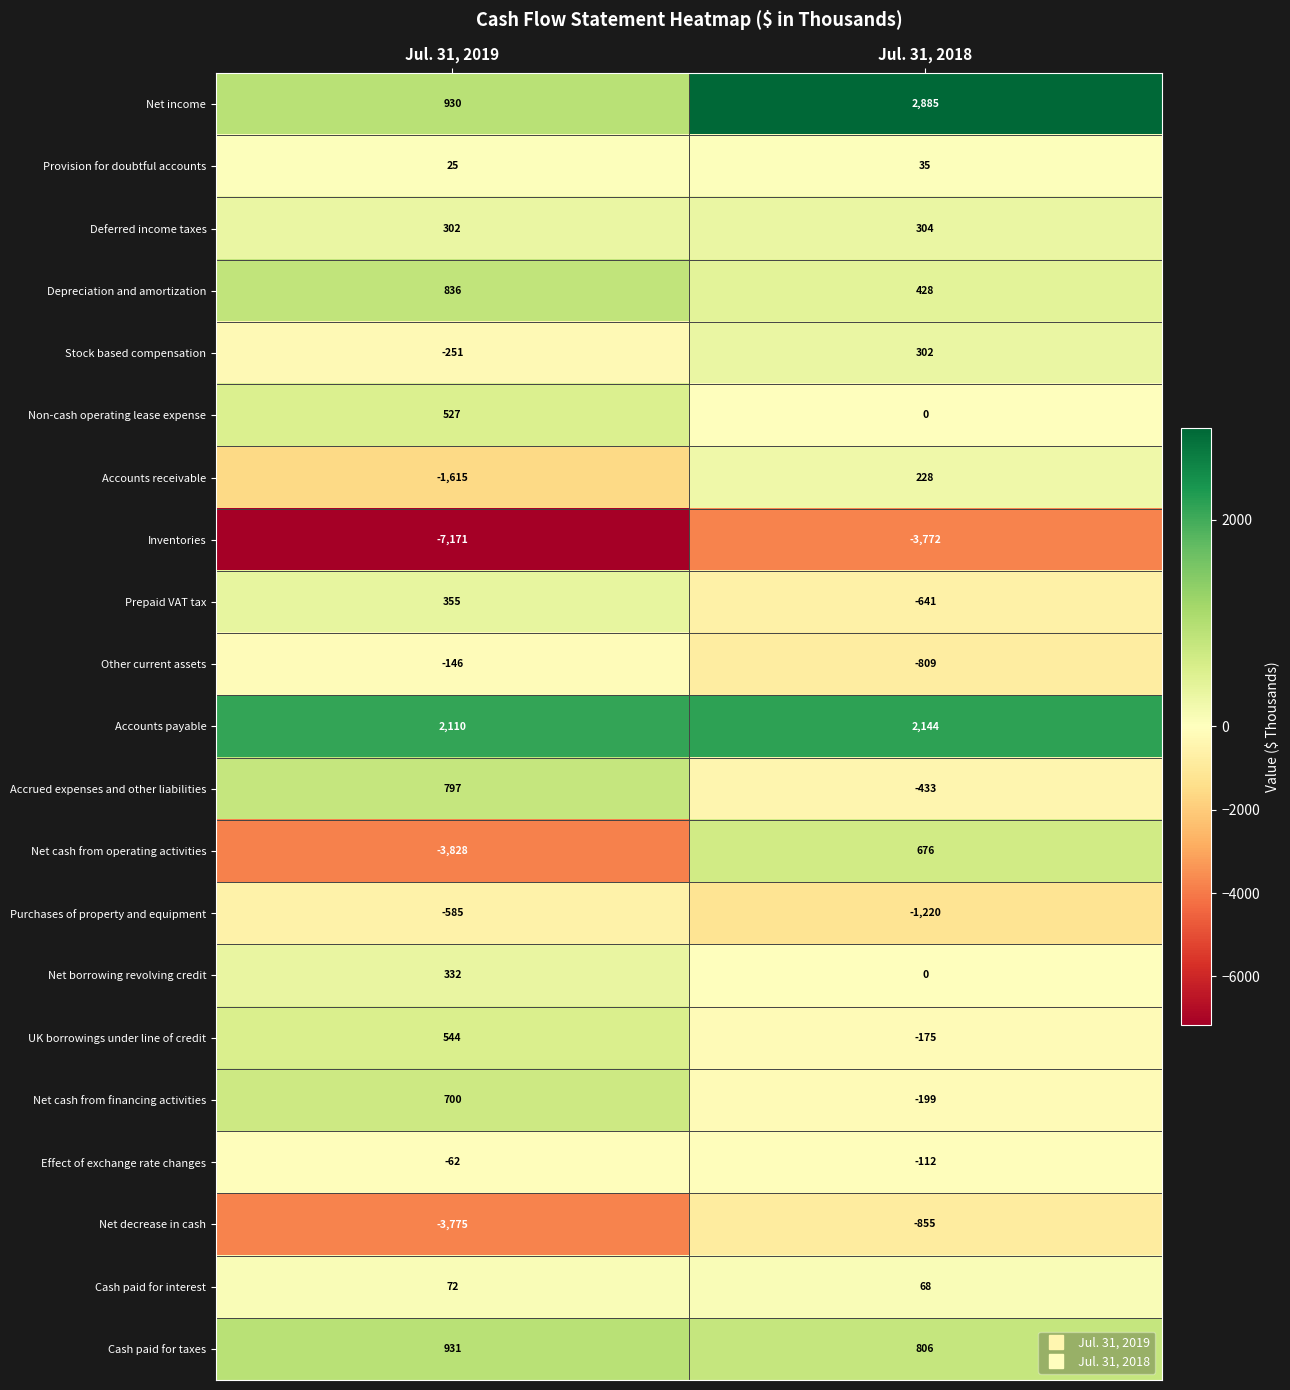

Is it true that Provision for doubtful accounts equals 12 at Jul. 31, 2019?

False